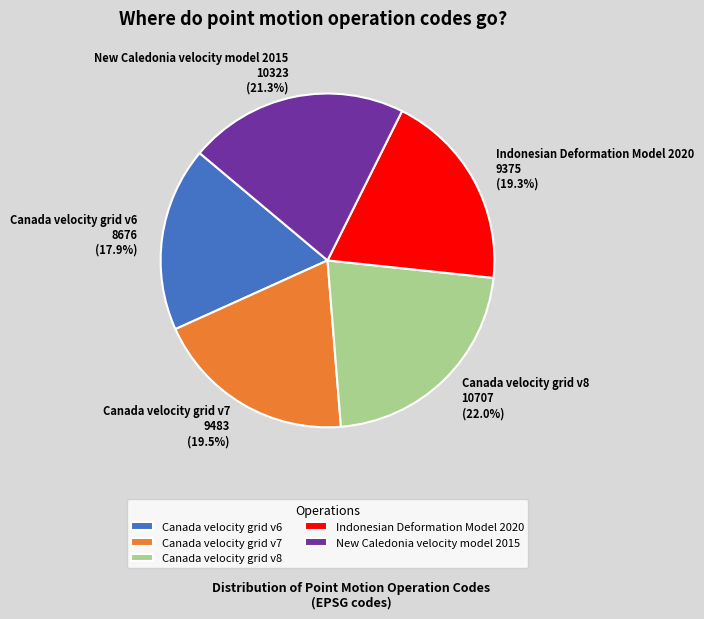

Which has a higher value, Canada velocity grid v8 or New Caledonia velocity model 2015?

Canada velocity grid v8